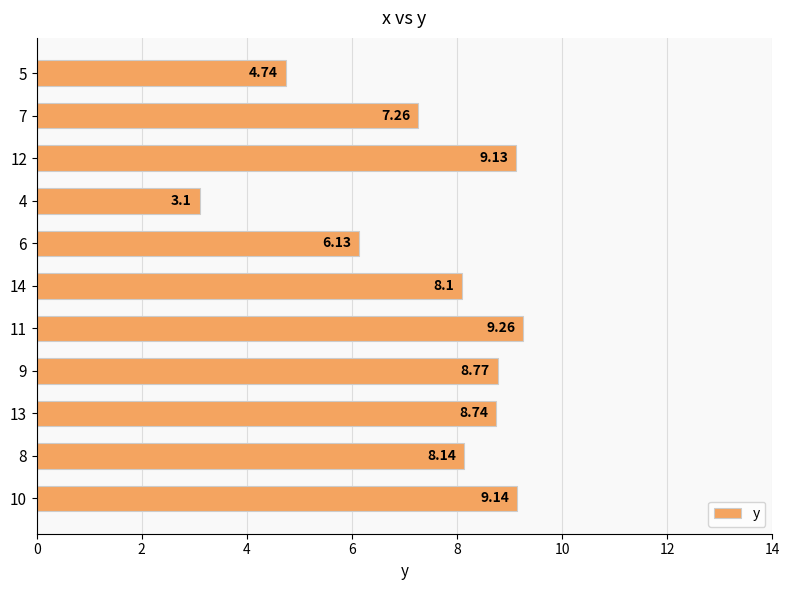

What is the change in value from 10 to 7?

-1.9